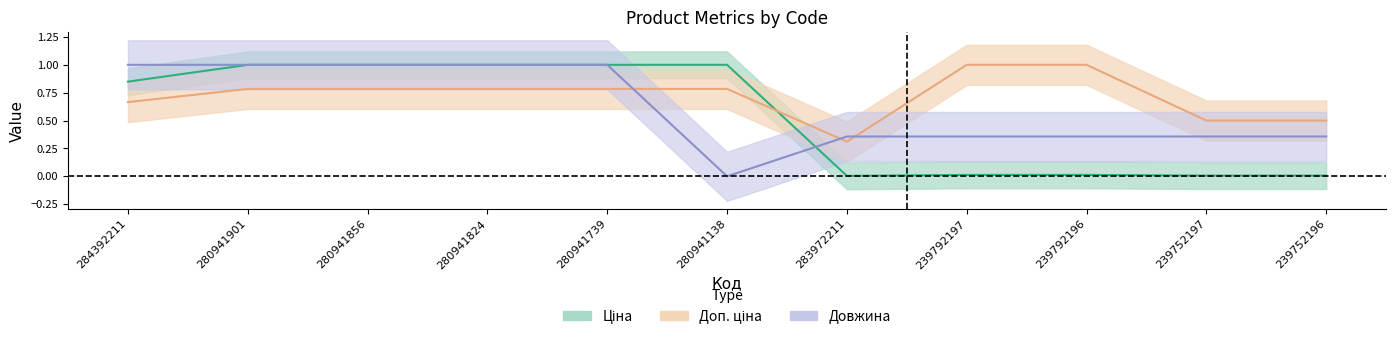

Which series ends up on top after the final intersection of Доп. ціна and Ціна?

Доп. ціна